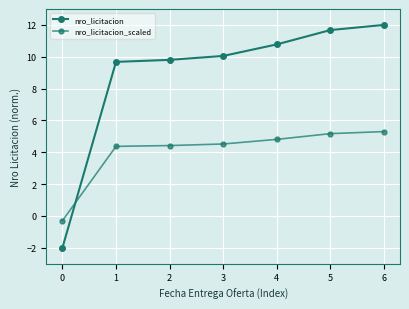

How many lines are shown in the chart?

2